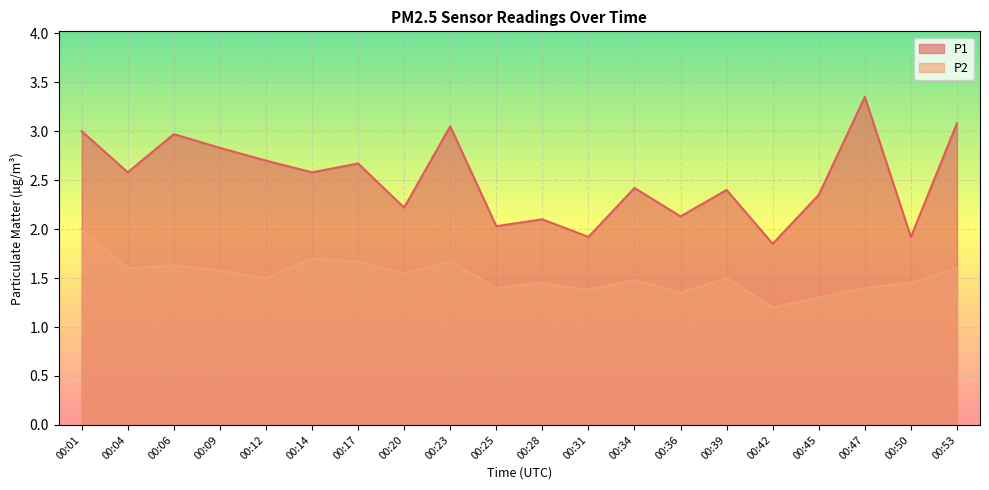

Where is the first local minimum for P1?

00:04